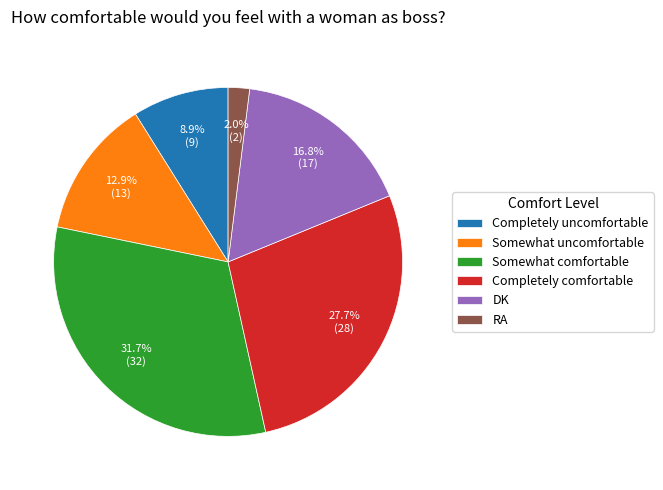

How many slices are in this pie chart?

6